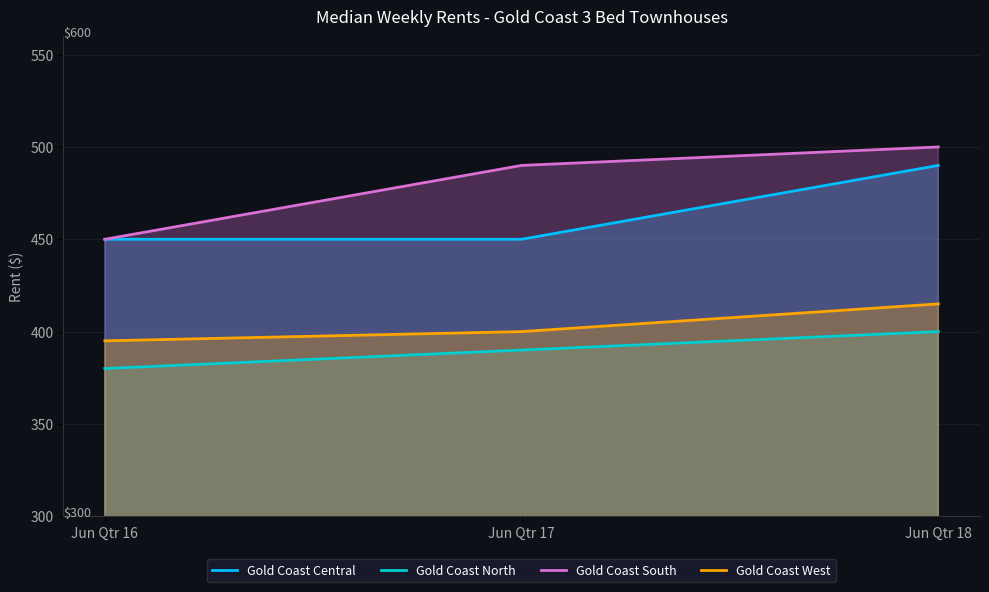

Which category has the highest value across all series?

Jun Qtr 18